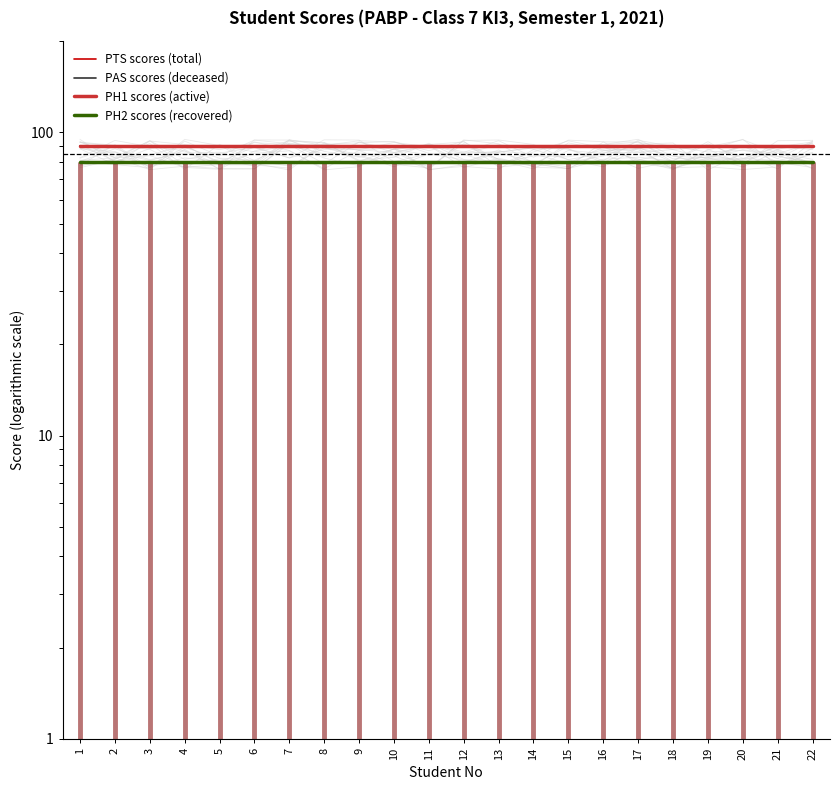

What is the value of the PAS scores (deceased) point at the 9th from the left?

90